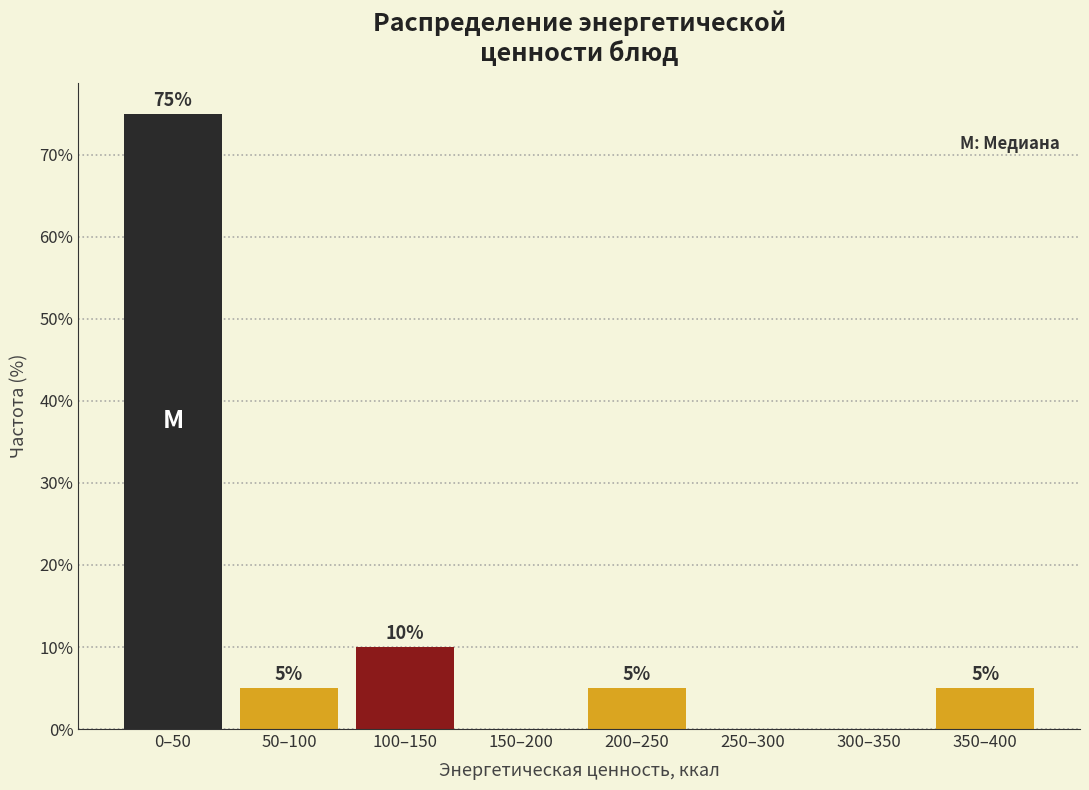

Reading left to right, extract all data points from this chart.

0–50=75	50–100=5	100–150=10	150–200=0	200–250=5	250–300=0	300–350=0	350–400=5